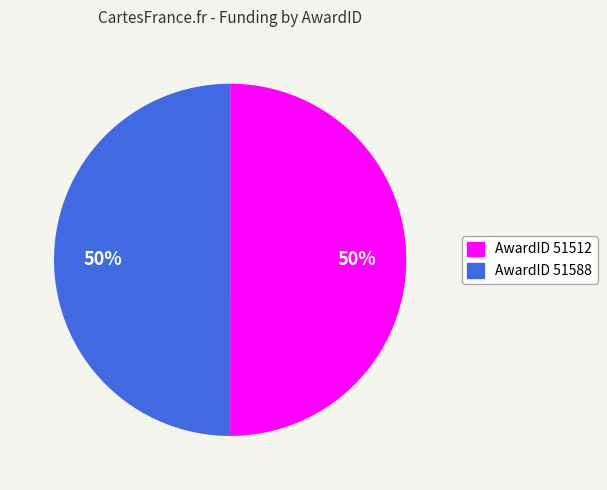

To the nearest percent, what is the average slice percentage?

50%